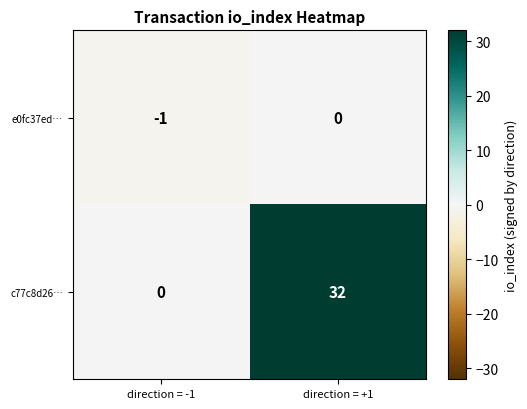

Reading left to right, list all the values displayed in this chart.

e0fc37ed…: direction = -1=-1	direction = +1=0
c77c8d26…: direction = -1=0	direction = +1=32